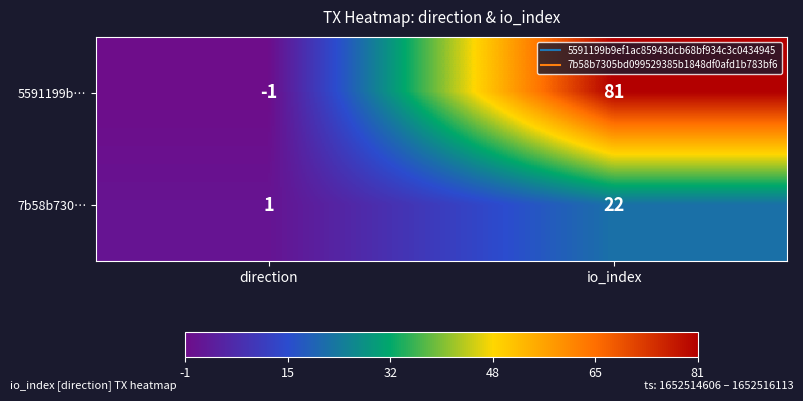

Reading left to right, list all the values displayed in this chart.

5591199b…: -1	81
7b58b730…: 1	22